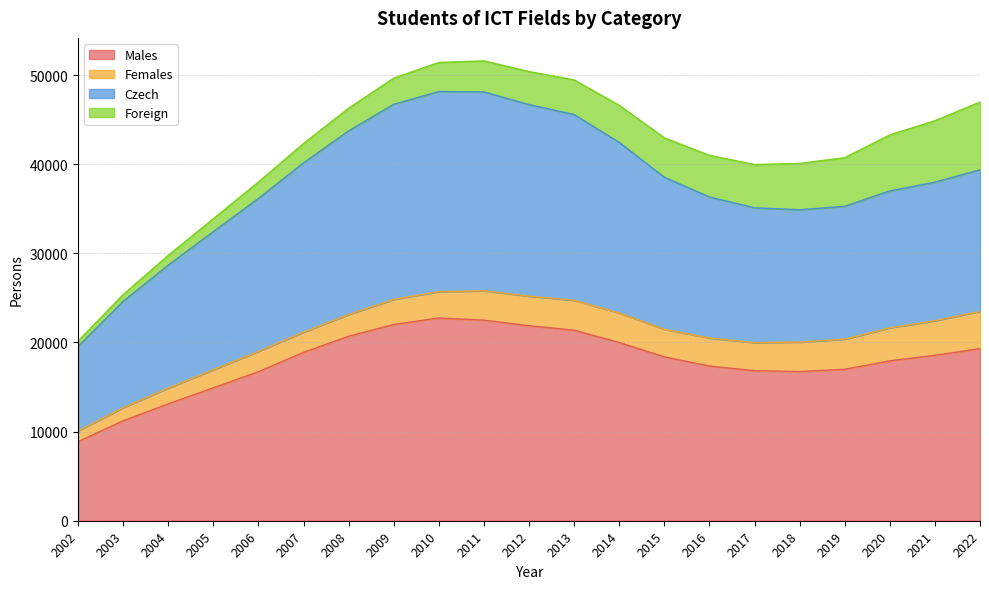

What is the value of the Females point at the 19th from the left?

3706